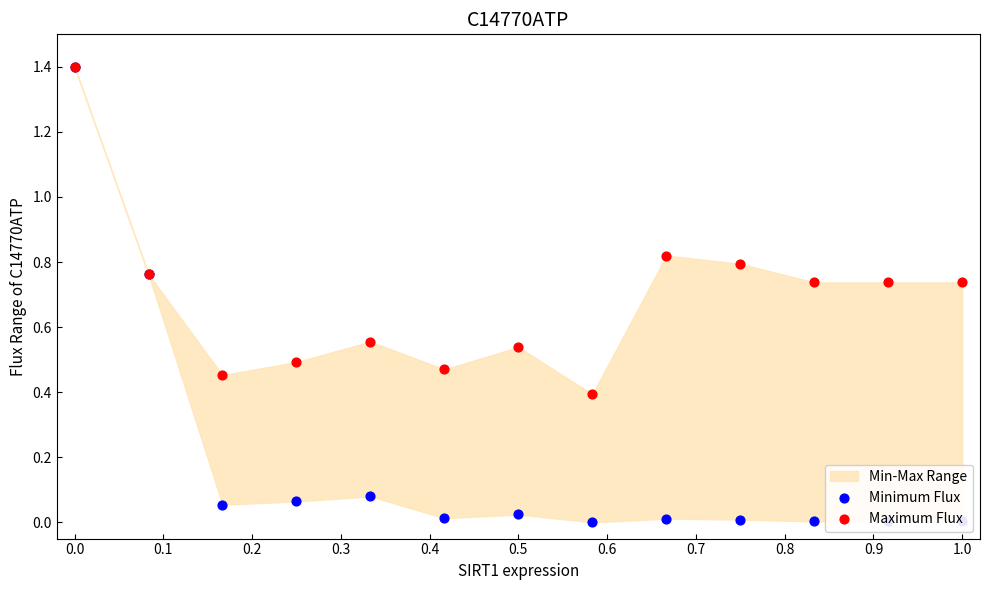

Which series has the widest spread of Y values?

Minimum Flux